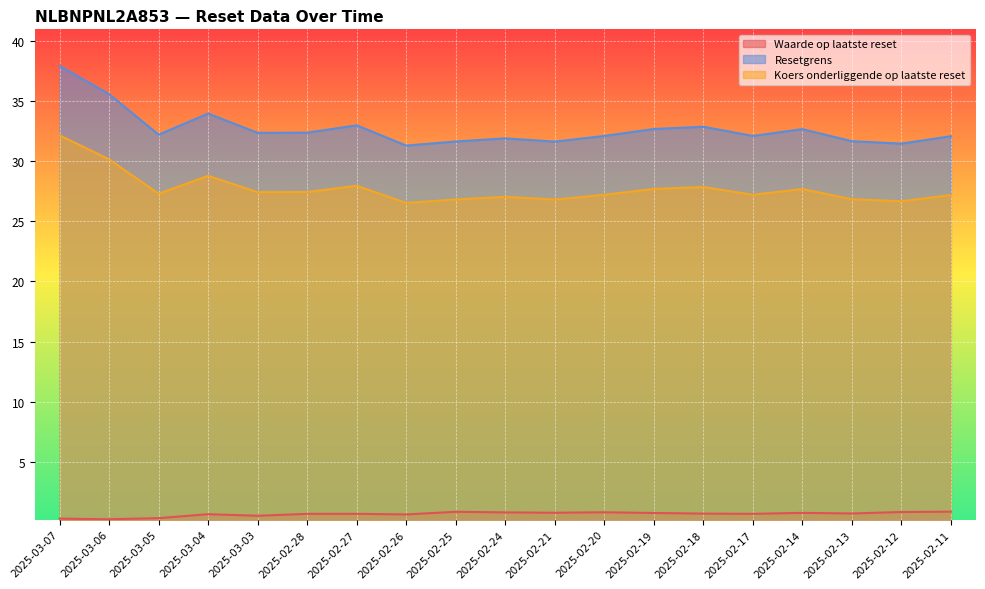

What is the label of the 3rd point from the left?

2025-03-05